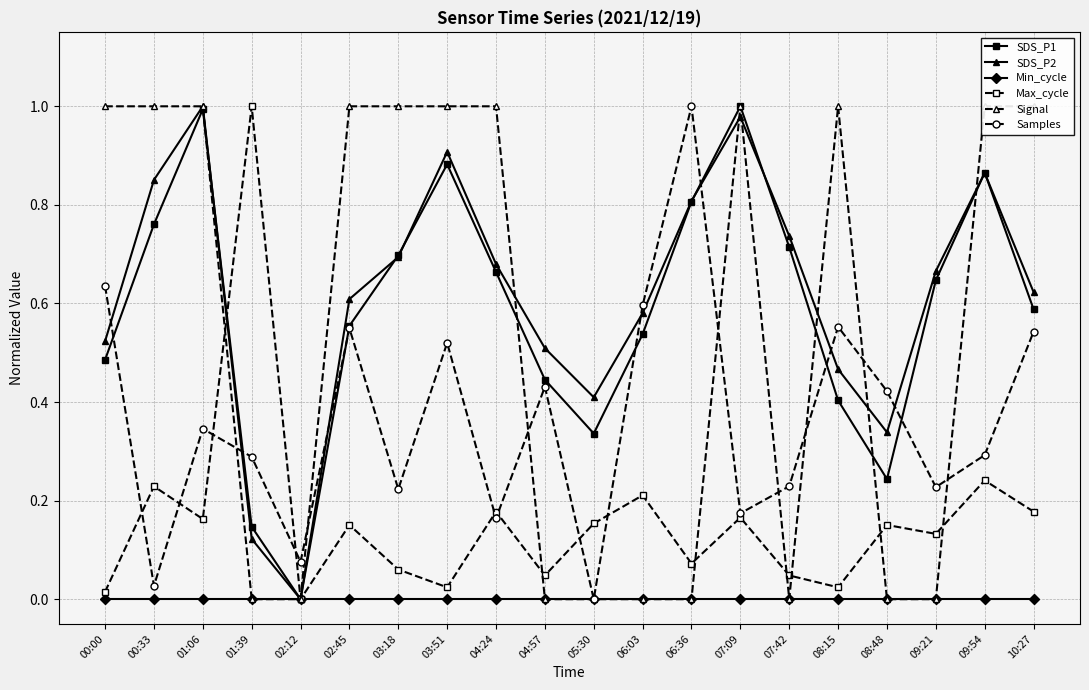

Rank the series by their maximum value, from lowest to highest.

Min_cycle, SDS_P1, SDS_P2, Max_cycle, Signal, Samples